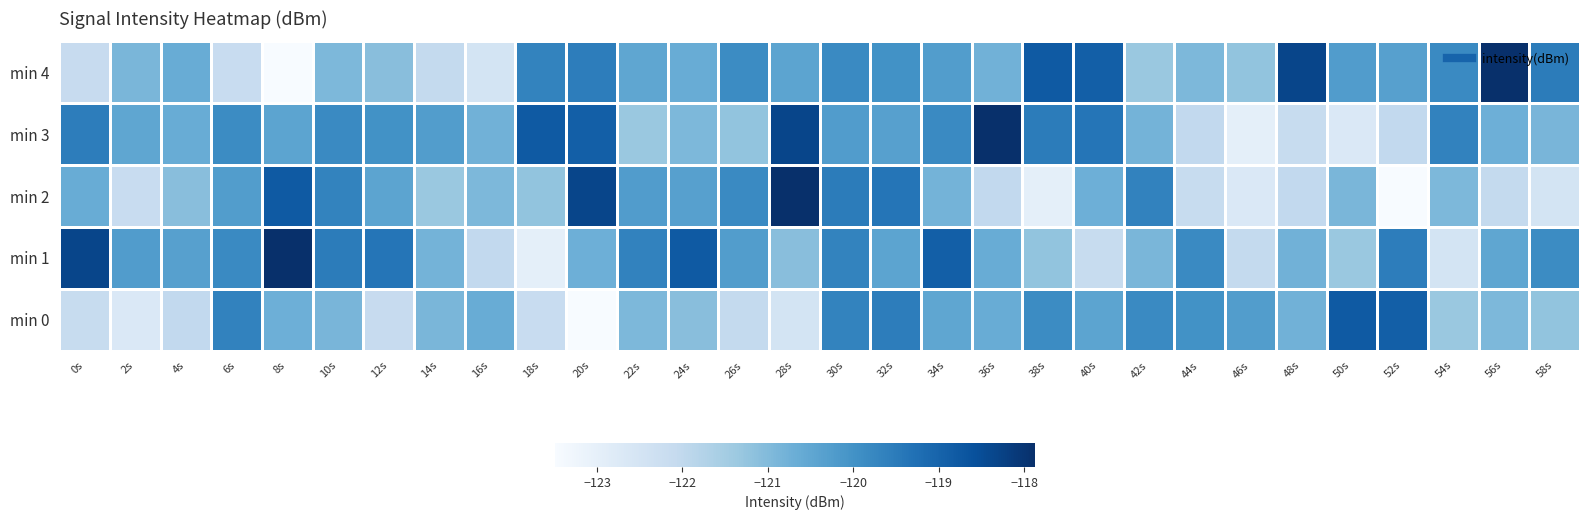

At which category is the sum across all series the highest?

30s